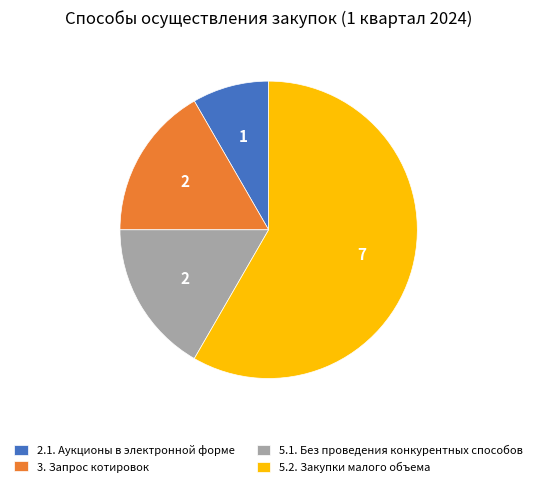

Approximately how many times larger is the value at 3. Запрос котировок compared to 5.1. Без проведения конкурентных способов?

1.0